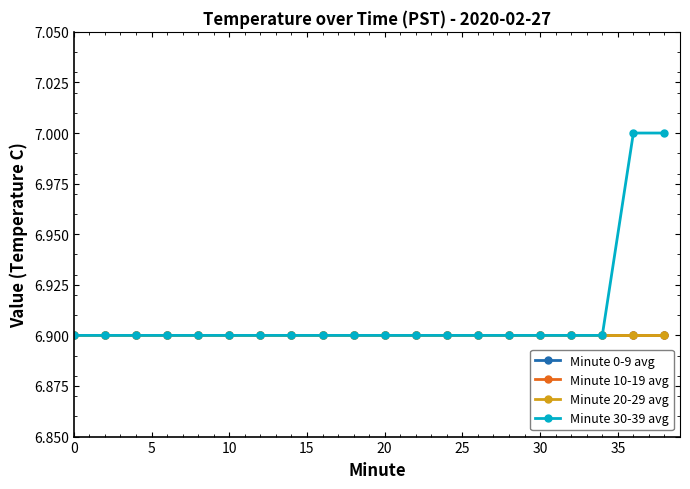

True or false: Minute 30-39 avg and Minute 20-29 avg intersect in this chart.

False